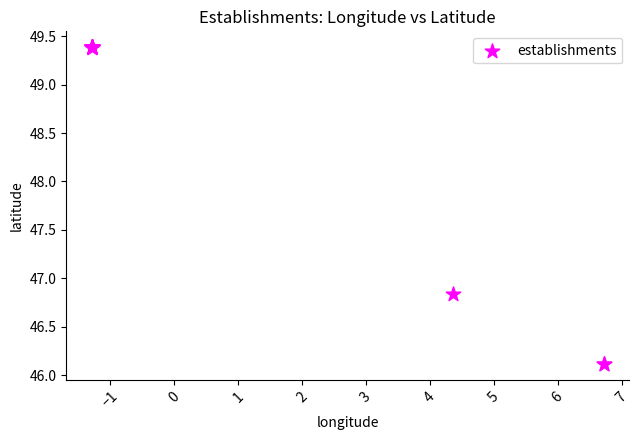

What Y value in the scatter plot is closest to 47?

46.8